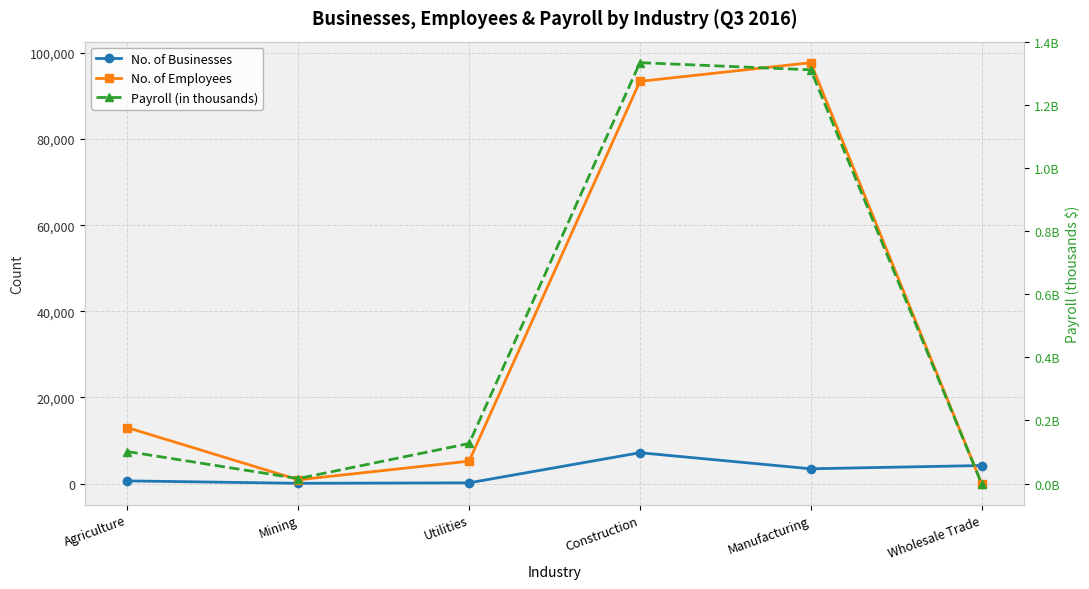

Which category has the lowest value across all series?

Wholesale Trade